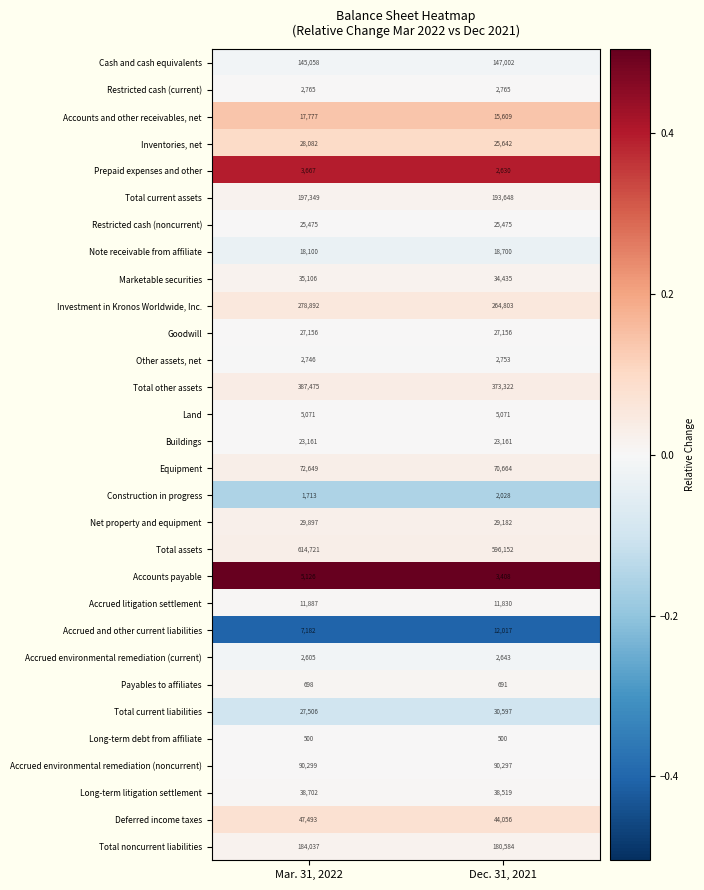

List the labels in order of Accrued litigation settlement value, smallest first.

Dec. 31, 2021, Mar. 31, 2022